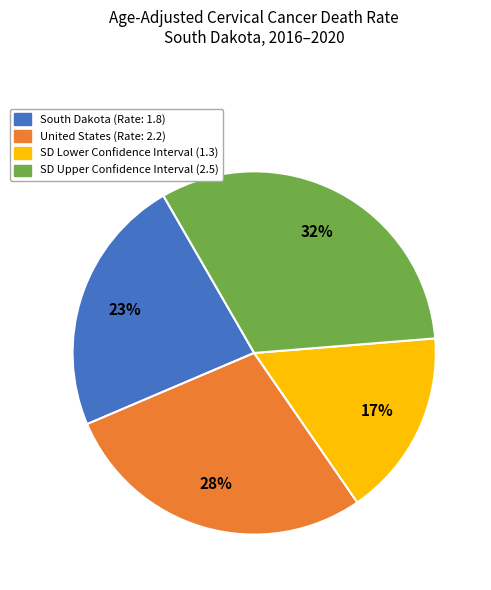

Rank the categories by value from highest to lowest.

SD Upper Confidence Interval (2.5), United States (Rate: 2.2), South Dakota (Rate: 1.8), SD Lower Confidence Interval (1.3)